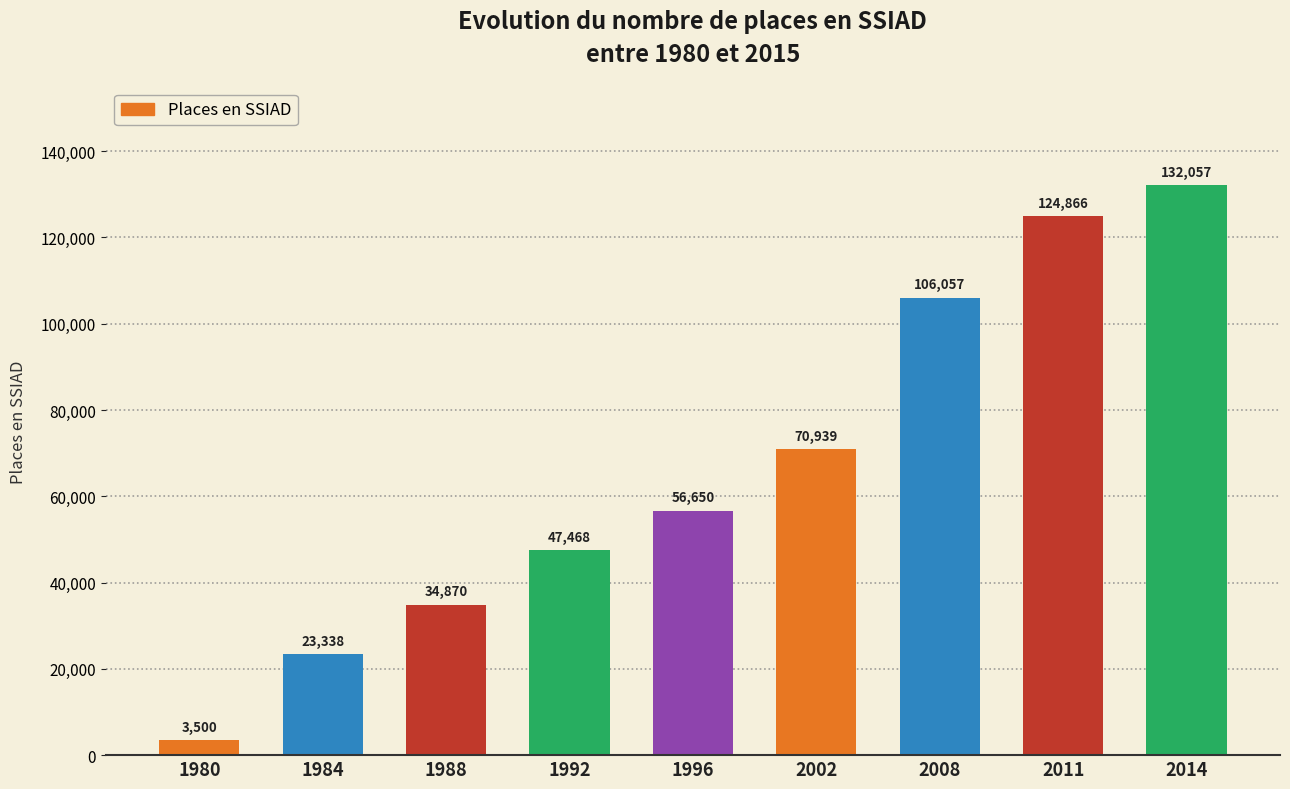

What is the minimum value shown in the chart?

3500